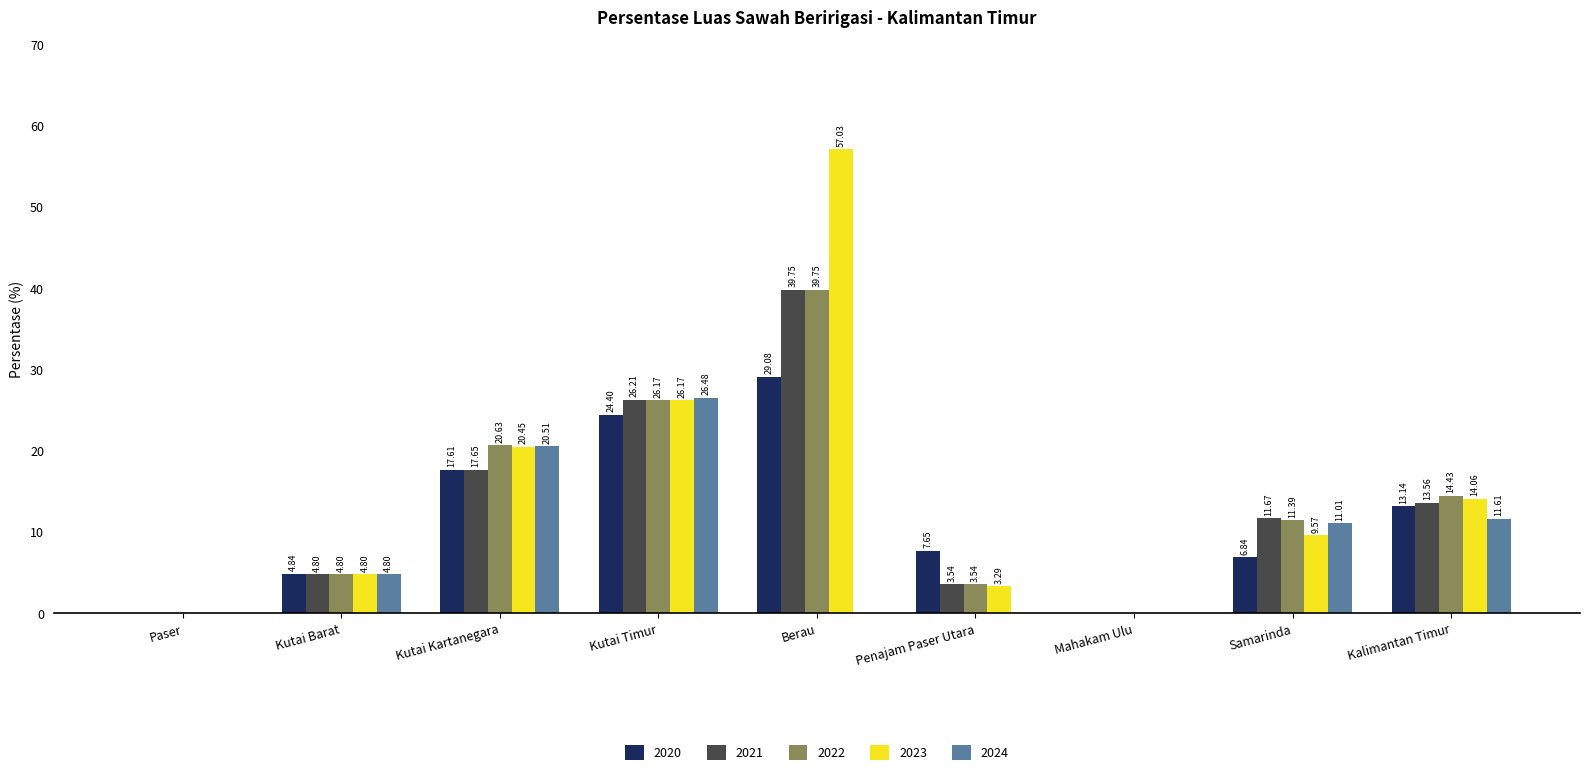

At which label does 2020 first exceed 7?

Kutai Kartanegara